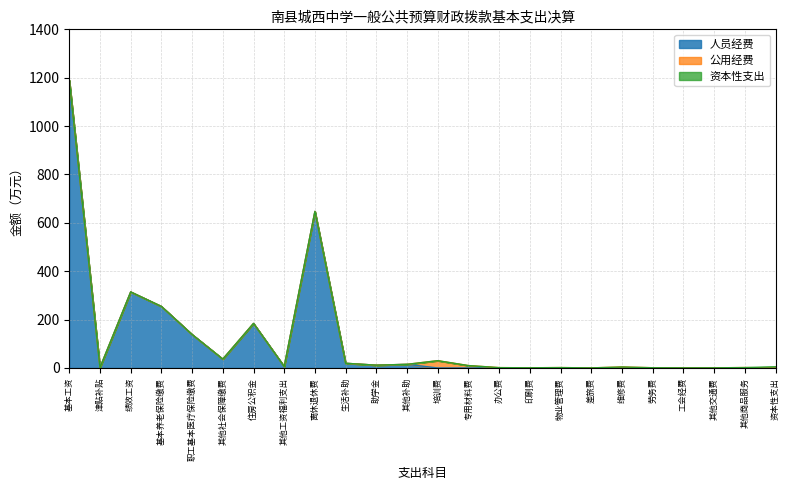

Which category has the highest value in the 人员经费 series?

基本工资